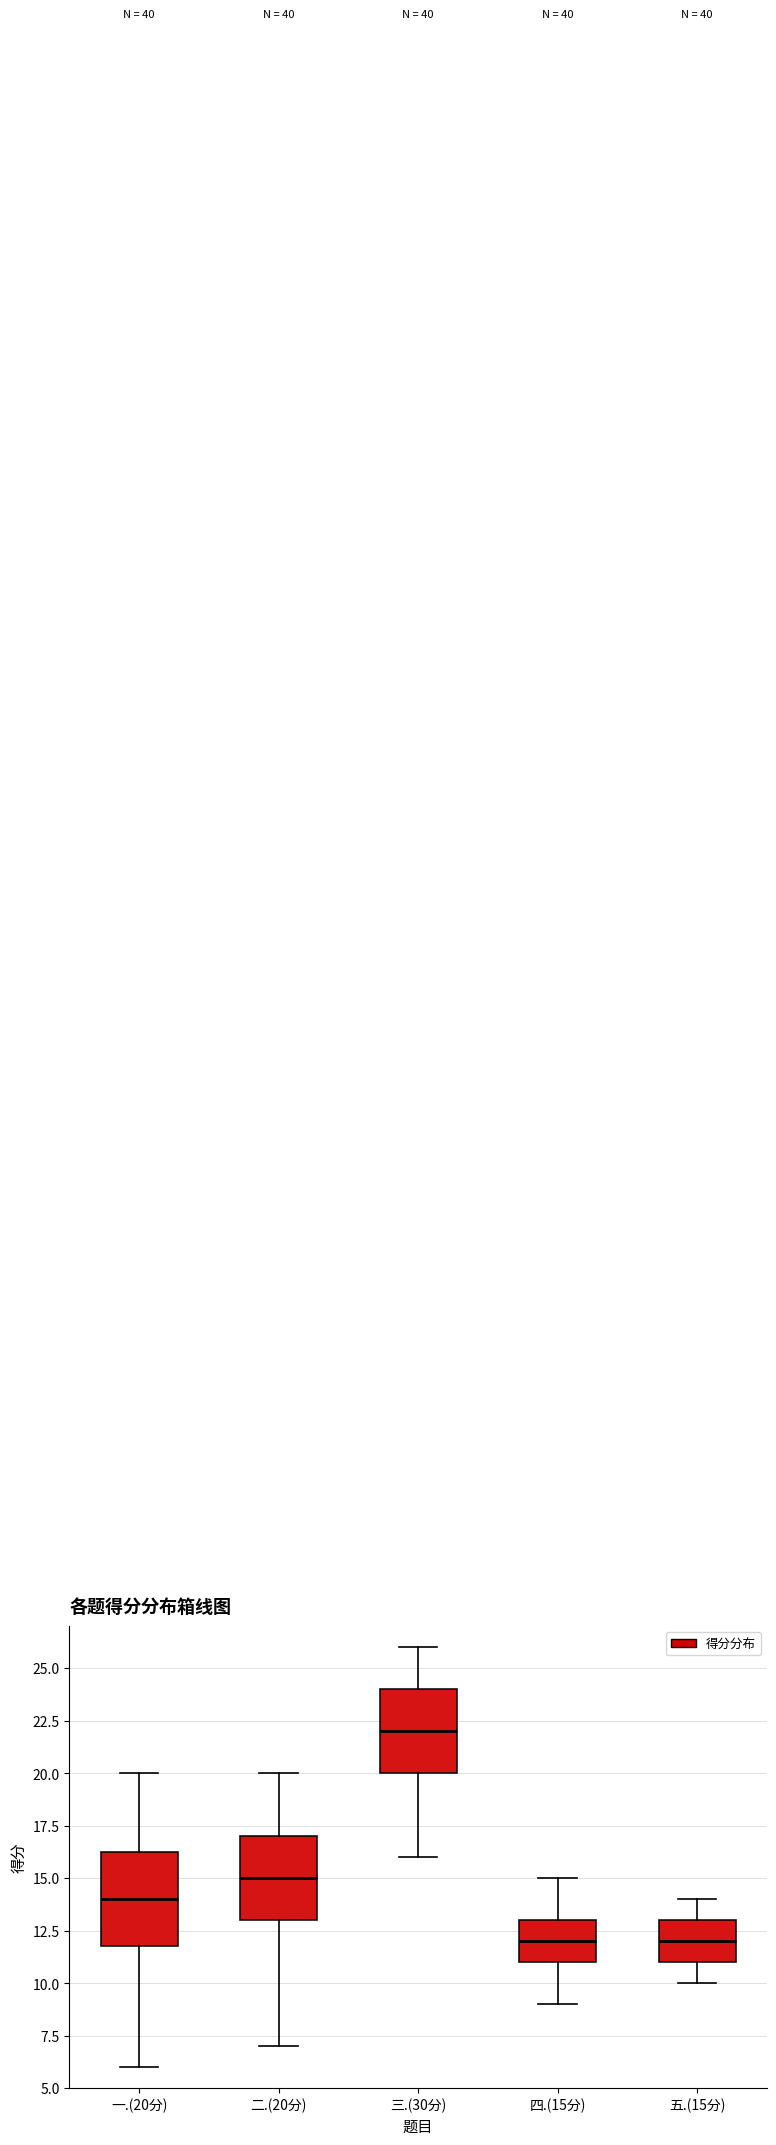

Reading left to right, transcribe this box plot: for each box, give where its median line is, the range the box spans, and where its two whiskers end, as read against the y-axis. The values are not printed on the chart, so give them approximately, as read against the axis.

一.(20分): median 14.0, box 12.0 to 16.5, whiskers 6.0 to 20.0
二.(20分): median 15.0, box 13.0 to 17.0, whiskers 7.0 to 20.0
三.(30分): median 22.0, box 20.0 to 24.0, whiskers 16.0 to 26.0
四.(15分): median 12.0, box 11.0 to 13.0, whiskers 9.0 to 15.0
五.(15分): median 12.0, box 11.0 to 13.0, whiskers 10.0 to 14.0